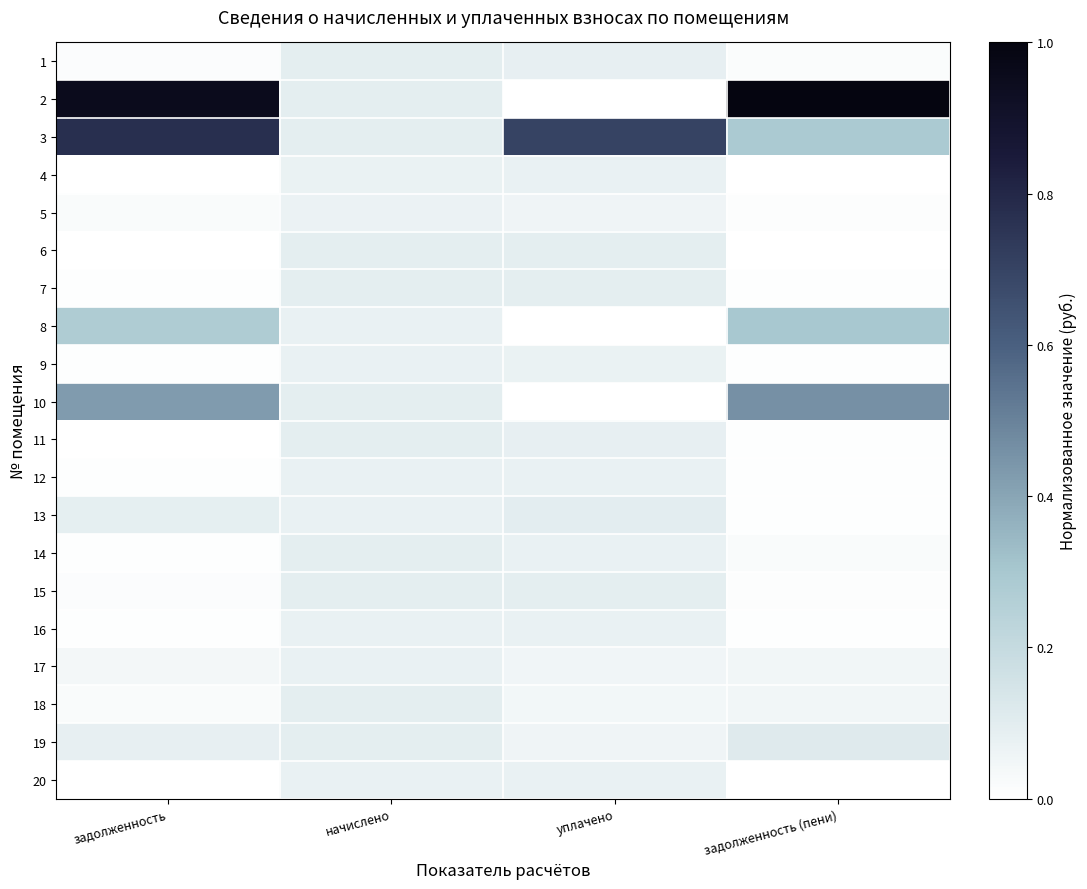

Reading right to left, what are all the values shown in this chart?

1: задолженность (пени)=0.0	уплачено=0.1	начислено=0.1	задолженность=0.0
2: задолженность (пени)=1.0	уплачено=0.0	начислено=0.1	задолженность=1.0
3: задолженность (пени)=0.3	уплачено=0.7	начислено=0.1	задолженность=0.8
4: задолженность (пени)=0.0	уплачено=0.1	начислено=0.1	задолженность=0.0
5: задолженность (пени)=0.0	уплачено=0.1	начислено=0.1	задолженность=0.0
6: задолженность (пени)=0.0	уплачено=0.1	начислено=0.1	задолженность=0.0
7: задолженность (пени)=0.0	уплачено=0.1	начислено=0.1	задолженность=0.0
8: задолженность (пени)=0.3	уплачено=0.0	начислено=0.1	задолженность=0.3
9: задолженность (пени)=0.0	уплачено=0.1	начислено=0.1	задолженность=0.0
10: задолженность (пени)=0.5	уплачено=0.0	начислено=0.1	задолженность=0.4
11: задолженность (пени)=0.0	уплачено=0.1	начислено=0.1	задолженность=0.0
12: задолженность (пени)=0.0	уплачено=0.1	начислено=0.1	задолженность=0.0
13: задолженность (пени)=0.0	уплачено=0.1	начислено=0.1	задолженность=0.1
14: задолженность (пени)=0.0	уплачено=0.1	начислено=0.1	задолженность=0.0
15: задолженность (пени)=0.0	уплачено=0.1	начислено=0.1	задолженность=0.0
16: задолженность (пени)=0.0	уплачено=0.1	начислено=0.1	задолженность=0.0
17: задолженность (пени)=0.0	уплачено=0.1	начислено=0.1	задолженность=0.0
18: задолженность (пени)=0.0	уплачено=0.0	начислено=0.1	задолженность=0.0
19: задолженность (пени)=0.1	уплачено=0.1	начислено=0.1	задолженность=0.1
20: задолженность (пени)=0.0	уплачено=0.1	начислено=0.1	задолженность=0.0